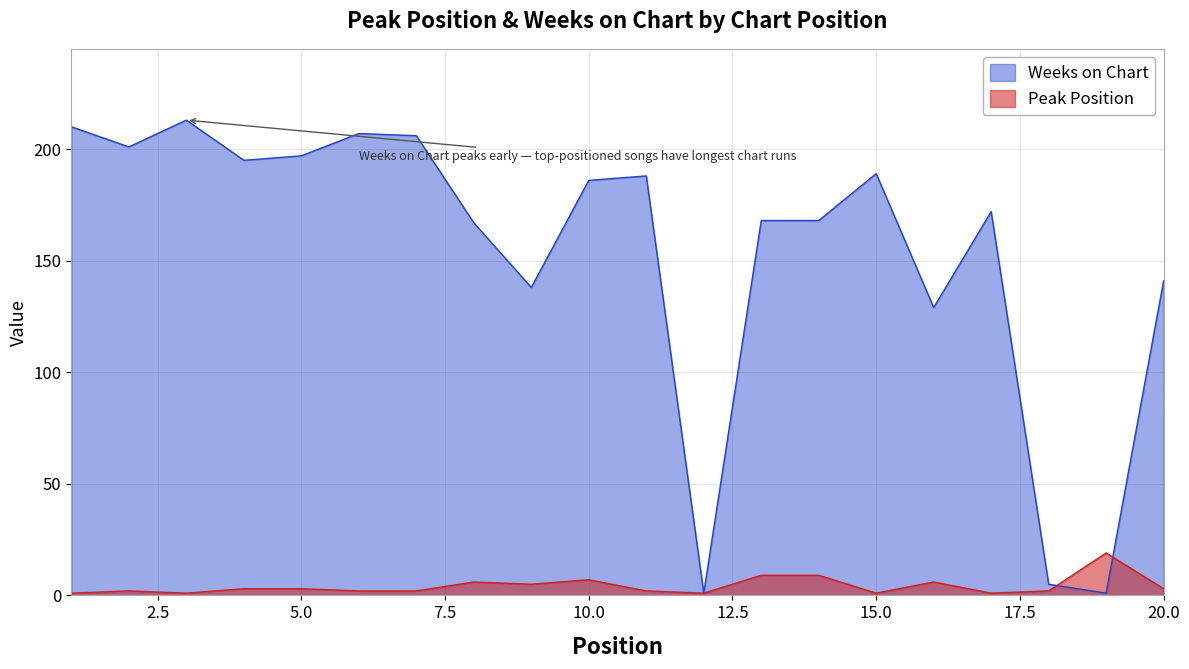

Count the number of categories in the chart.

20